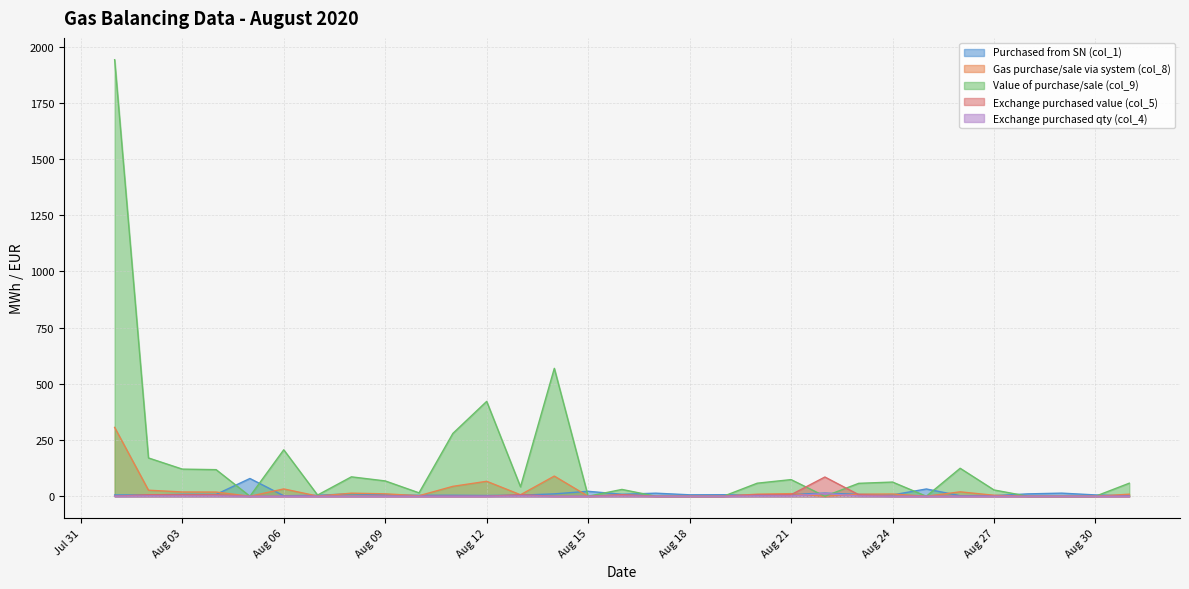

How many lines are shown in the chart?

5